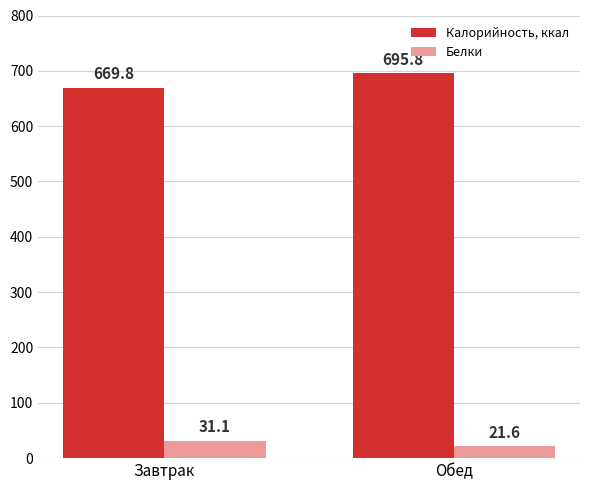

What is the approximate value of Белки at Завтрак?

31.1